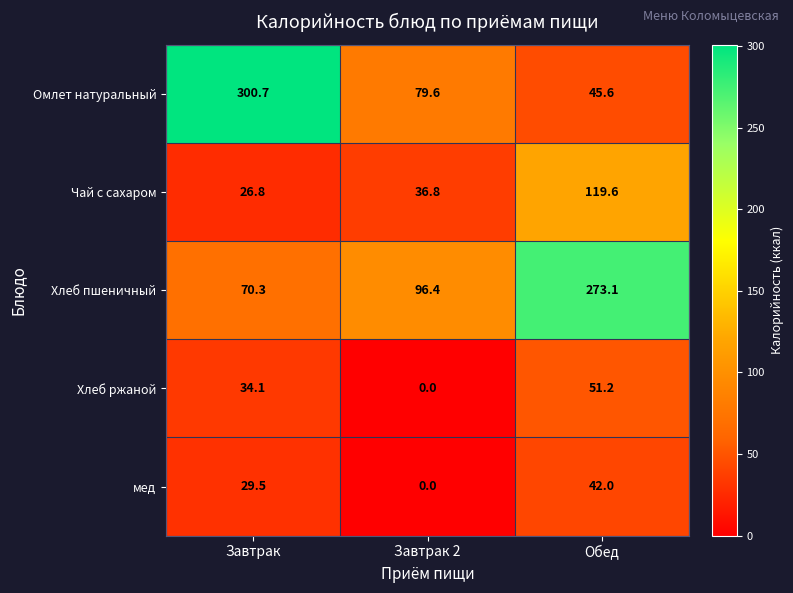

How many categories are shown in the chart?

3